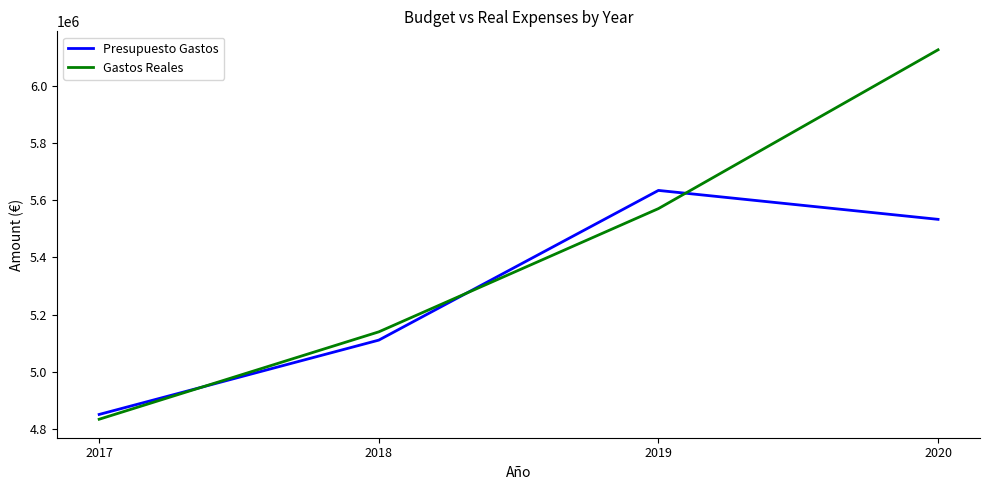

Between 2017 and 2019, which series saw the biggest shift?

Presupuesto Gastos